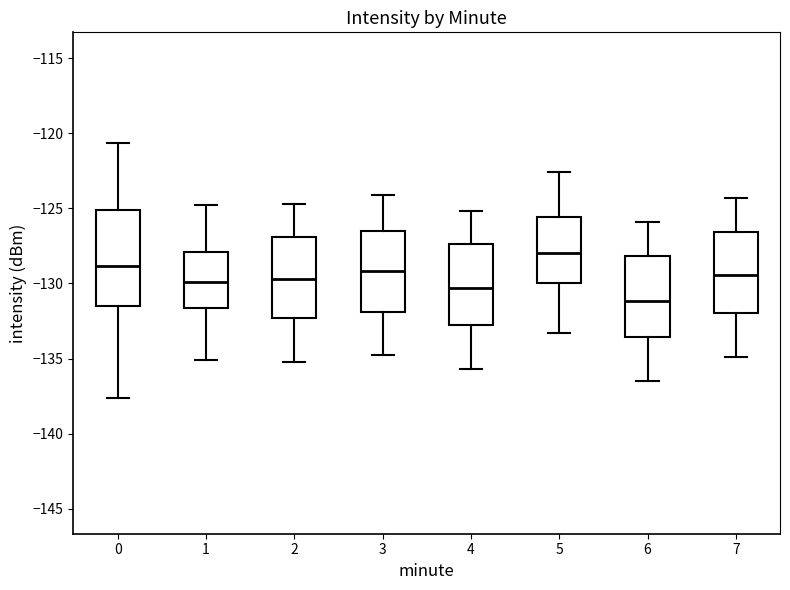

Where does the median line of the box at x = 6 sit on the y-axis? The values are not printed on the chart, so give them approximately, as read against the axis.

-131.0